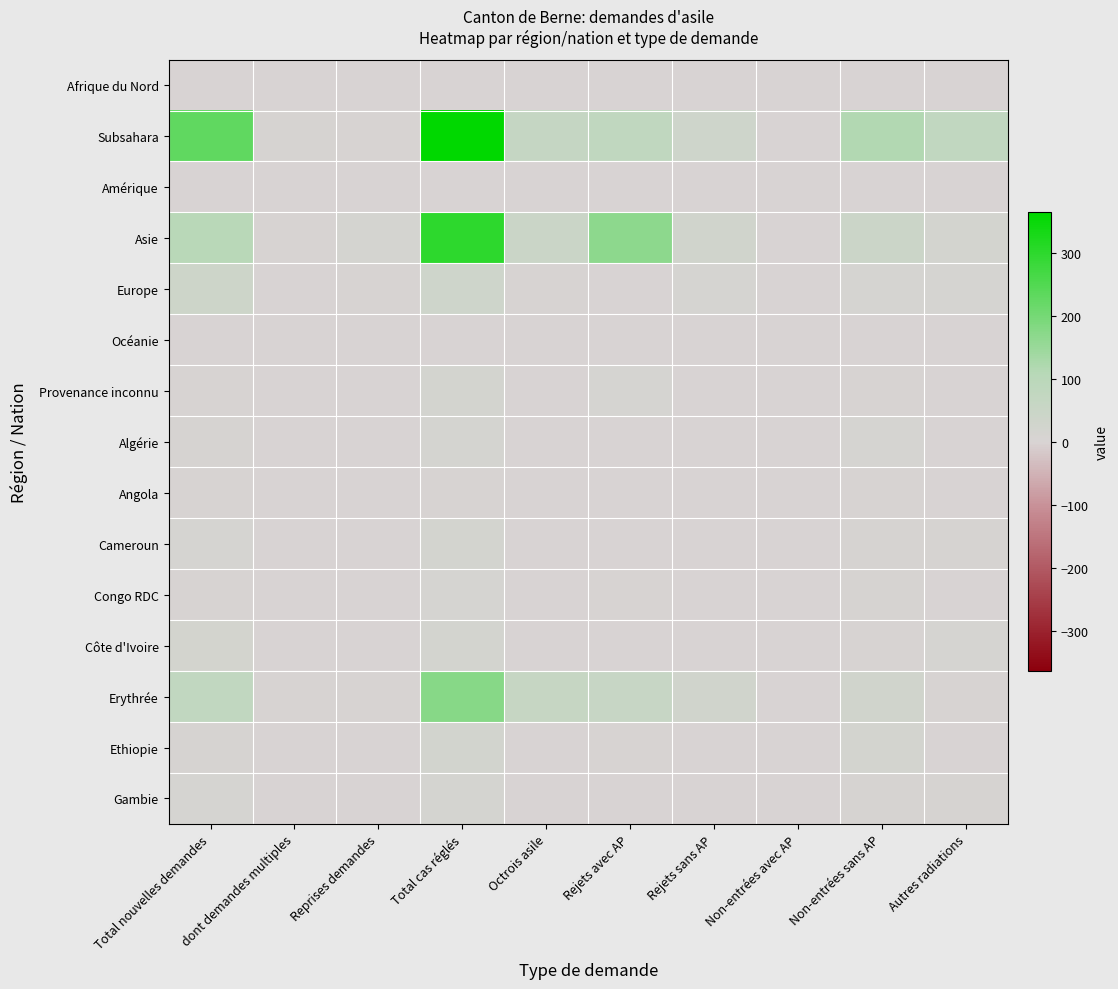

Between Reprises demandes and Non-entrées avec AP, which is larger?

Reprises demandes